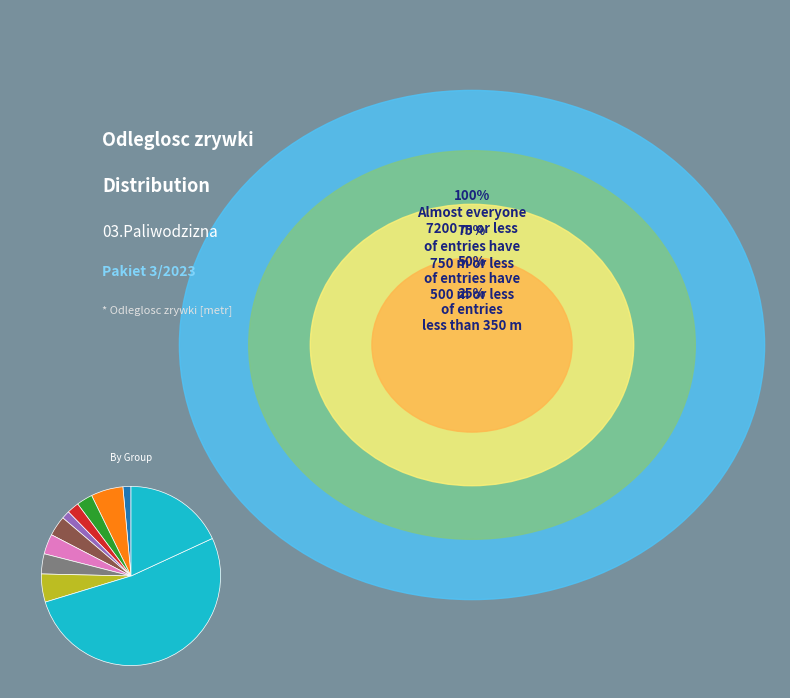

Count the number of slices in the pie.

11